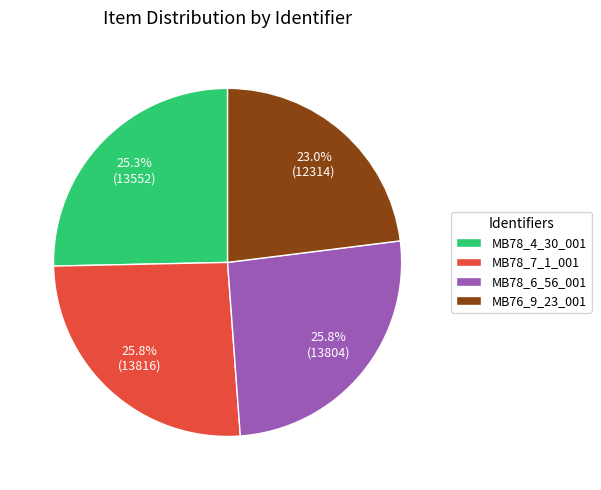

Is there a majority slice in this chart?

No